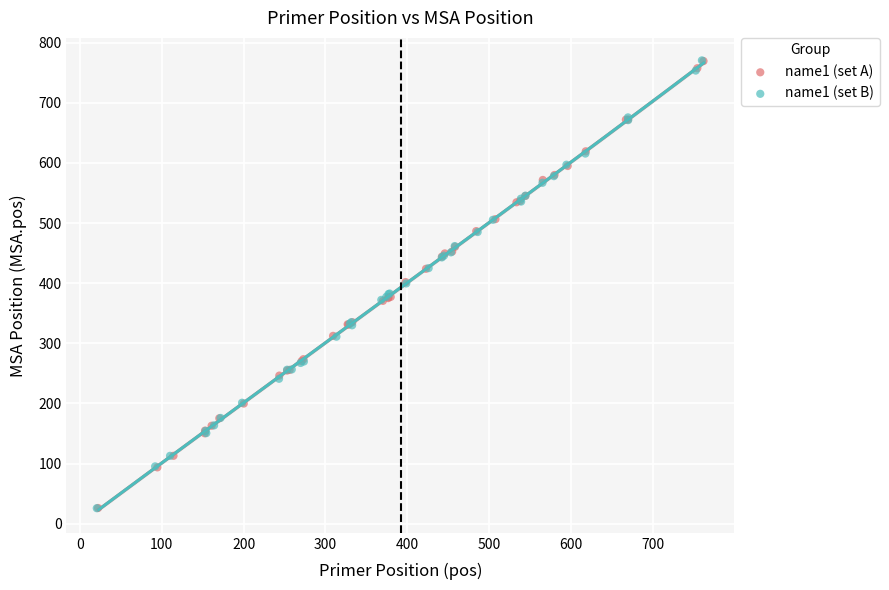

What are all the series names shown in the legend?

name1 (set A), name1 (set B)